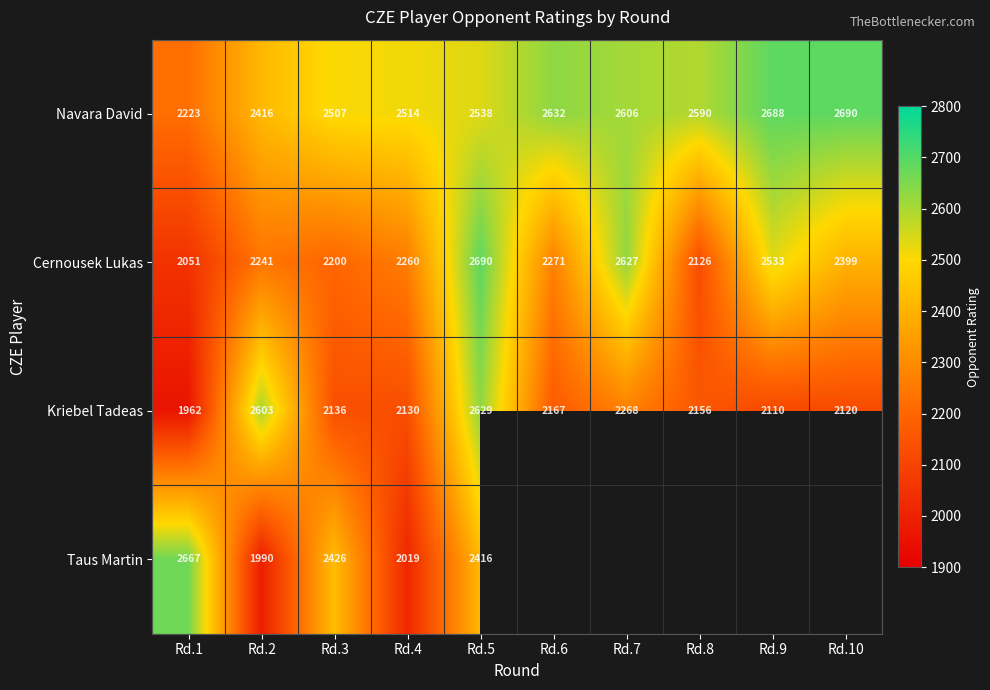

The value of Kriebel Tadeas at Rd.5 is 4320. True or false?

False